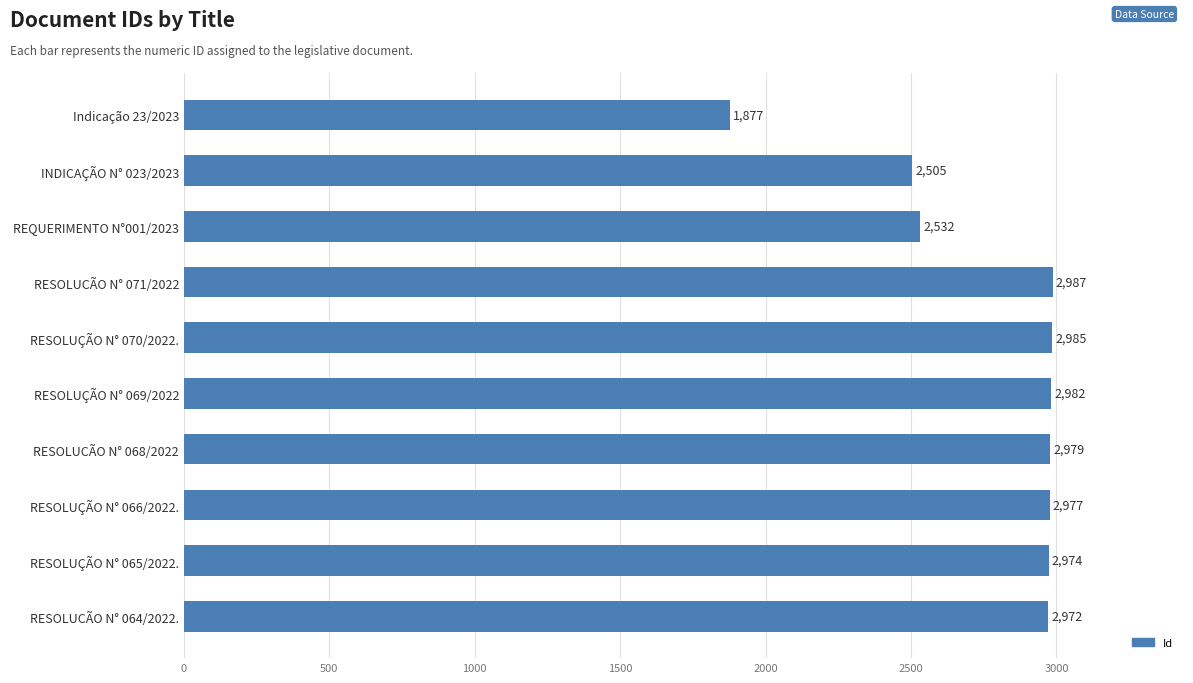

What is the label of the 5th bar from the bottom?

RESOLUÇÃO N° 069/2022